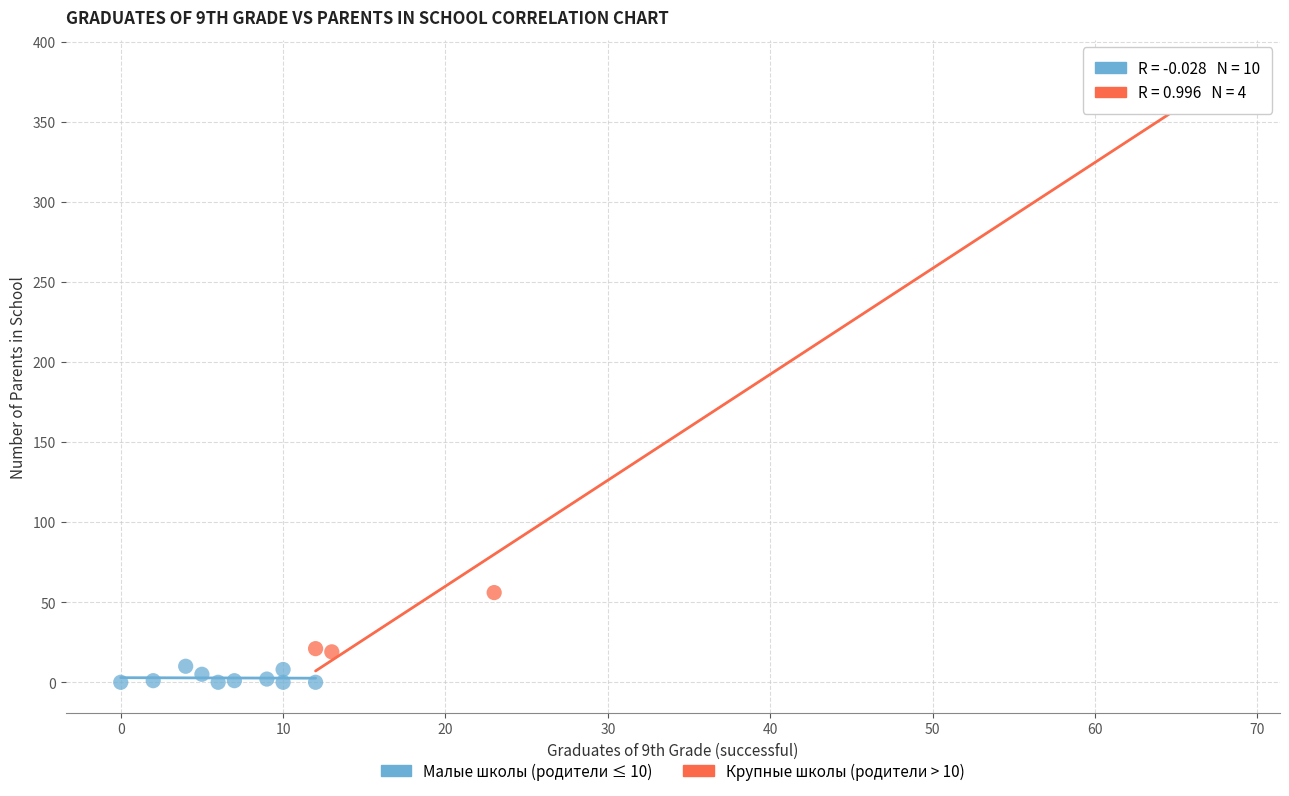

Which series has the largest Y range (max minus min)?

Крупные школы (родители > 10)